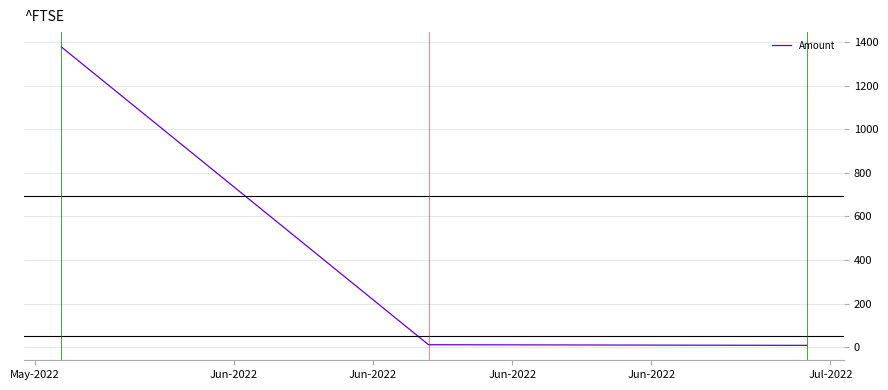

What is the average value?

556.7